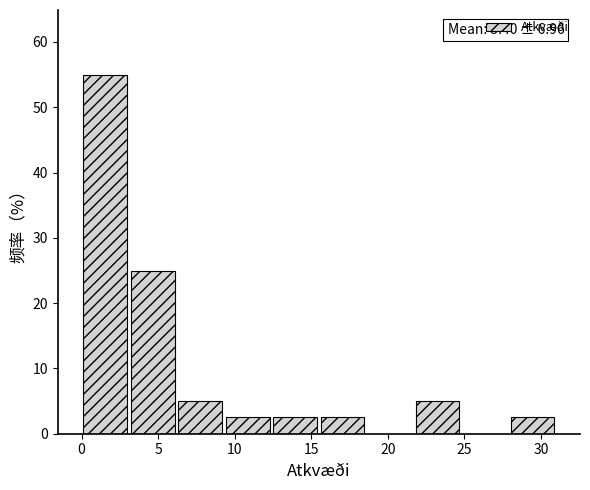

Which range on the x-axis has the tallest bar?

0.0 to 3.1